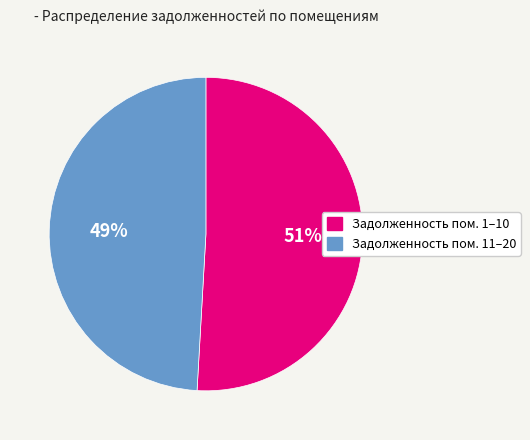

Does any single category account for the majority?

Yes